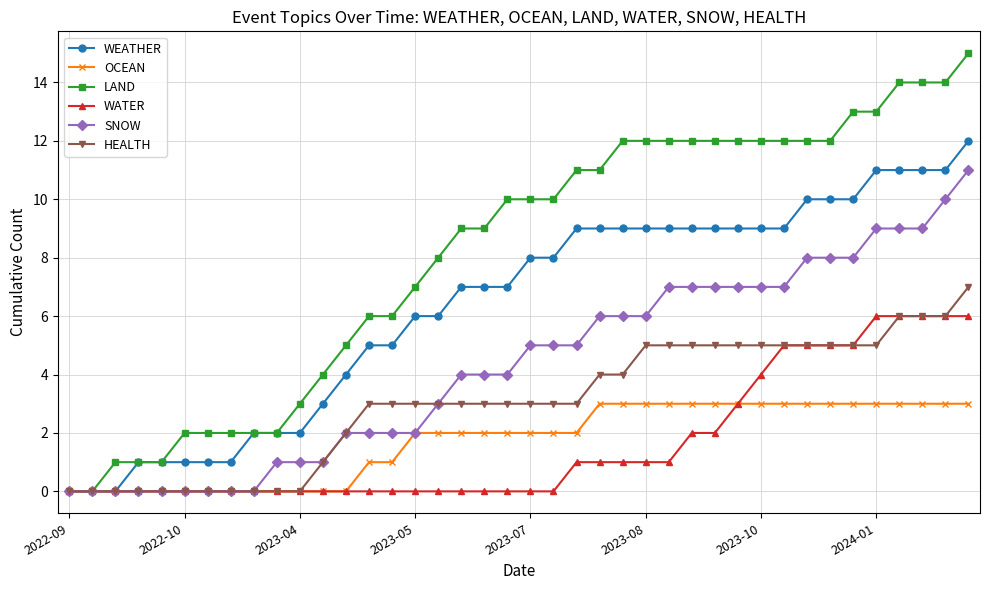

What is the value of the LAND point at the 37th from the left?

14